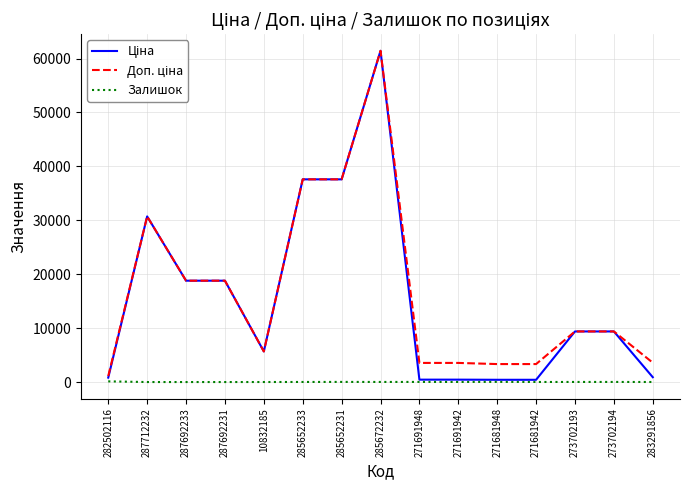

Is it true that Залишок equals 16.0 at 285672232?

True